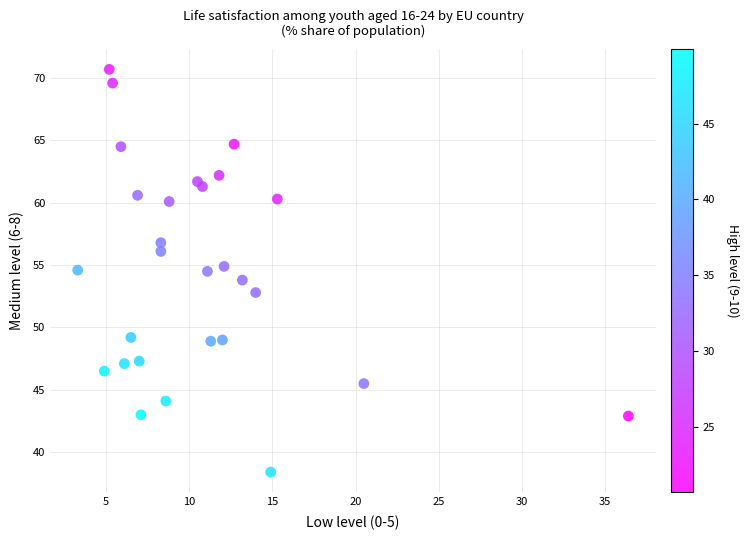

What is the range of Y values (max minus min)?

32.3